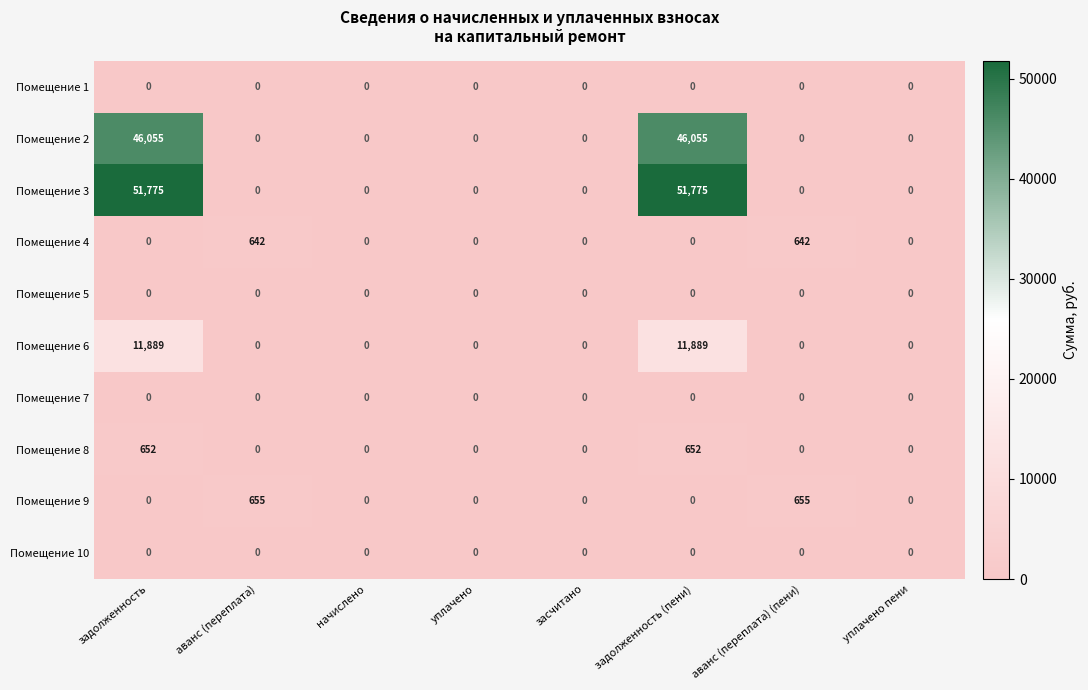

What is the total value across all series at задолженность (пени)?

110371